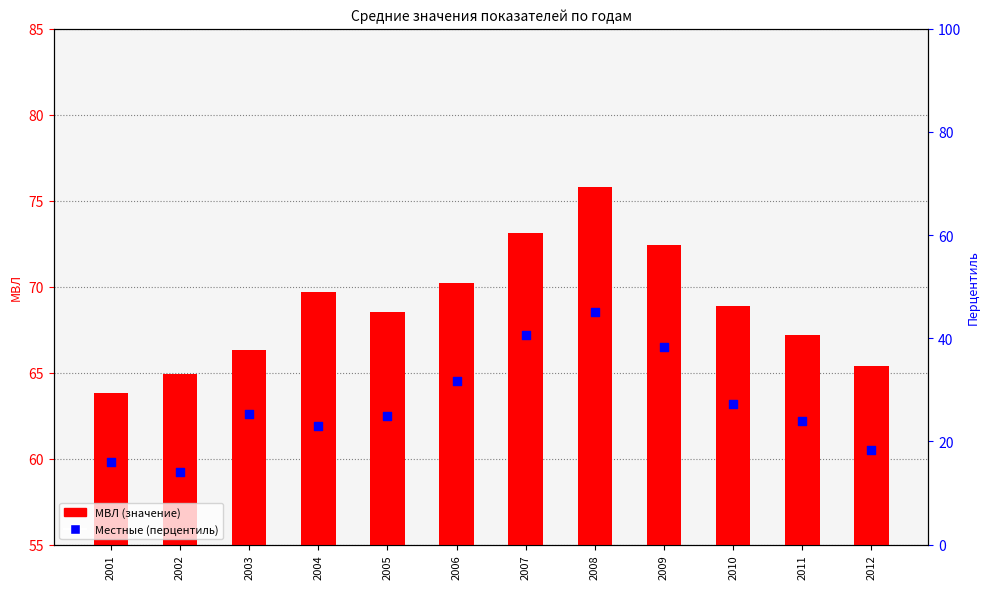

At how many categories does at least one series exceed 18?

12